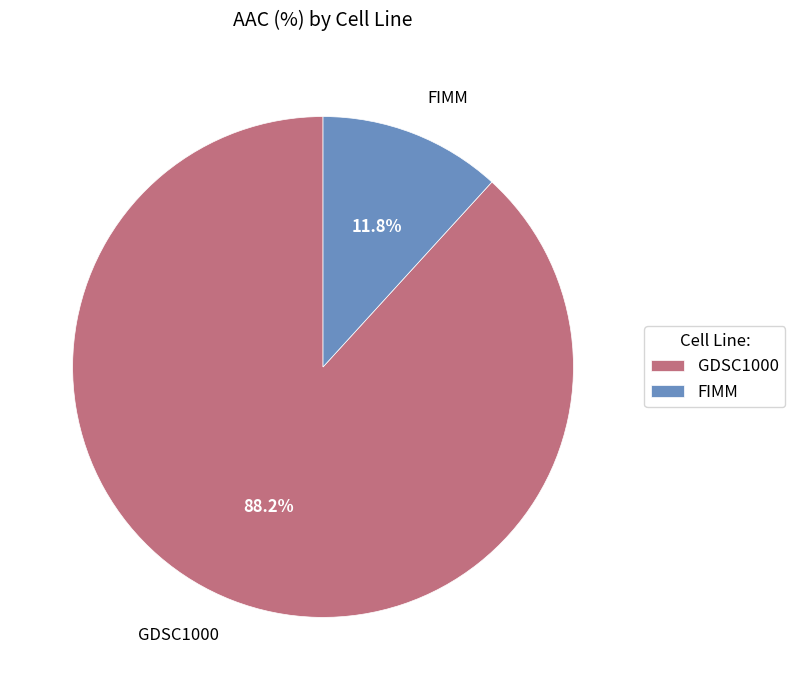

Between GDSC1000 and FIMM, which is larger?

GDSC1000